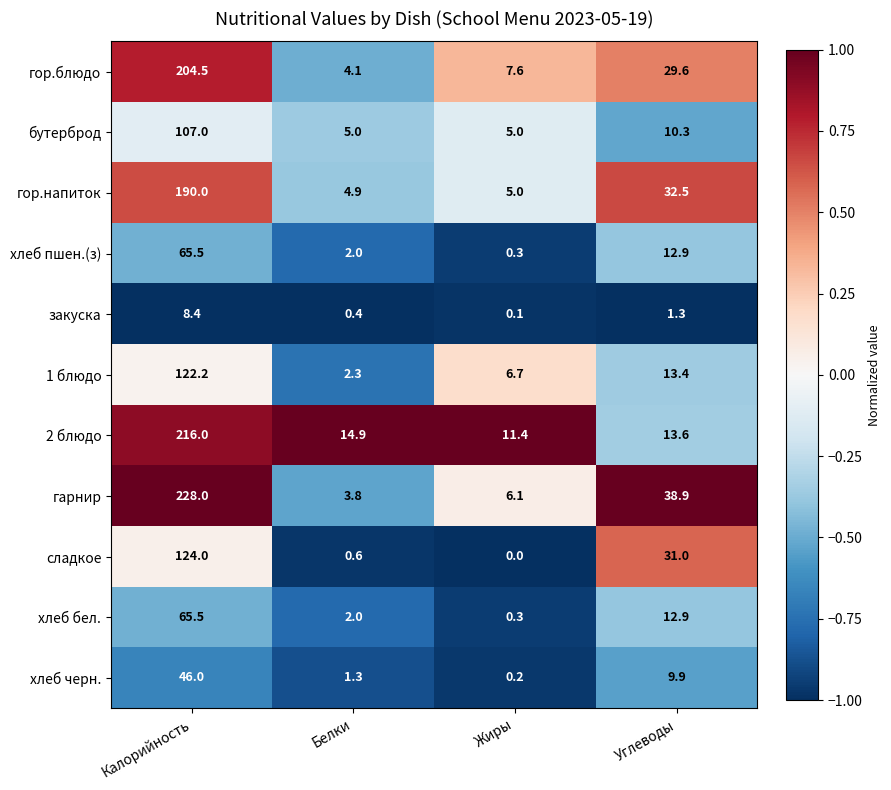

Count the number of categories in the chart.

4